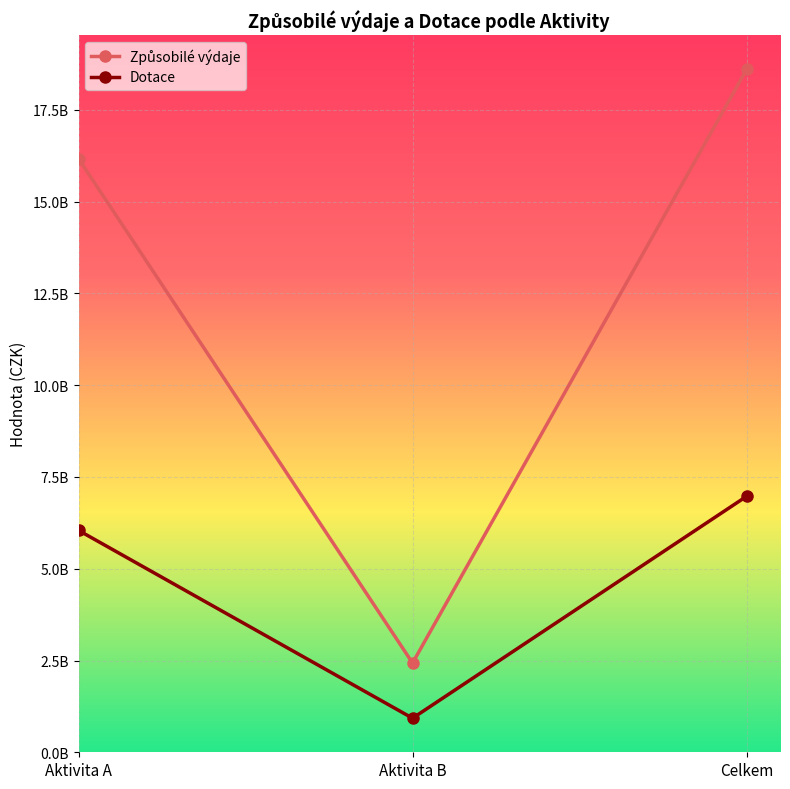

Where is Způsobilé výdaje nearest to the value 10517438311?

Aktivita A